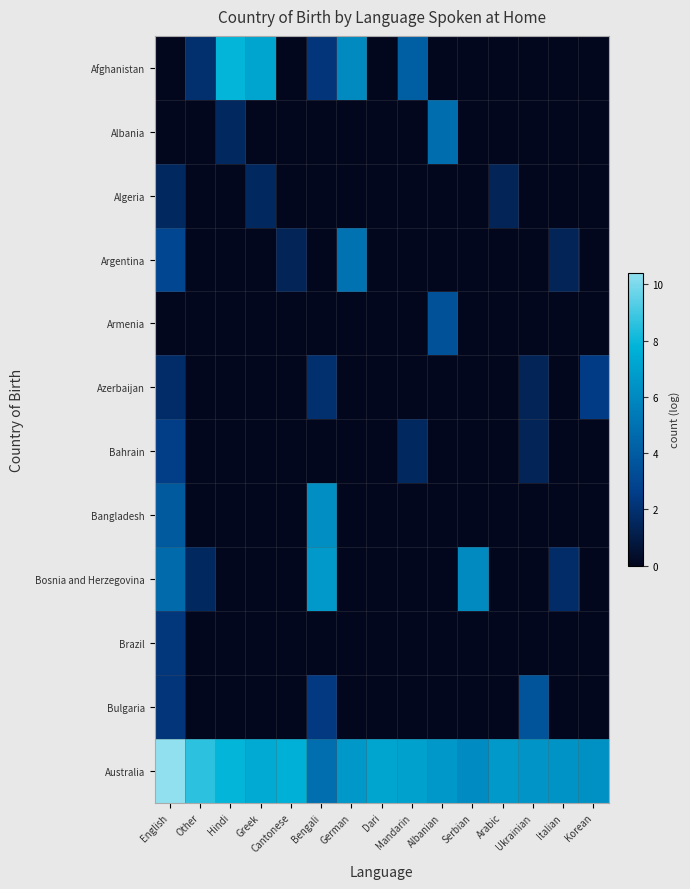

What is the total value across all series at Serbian?

12.2